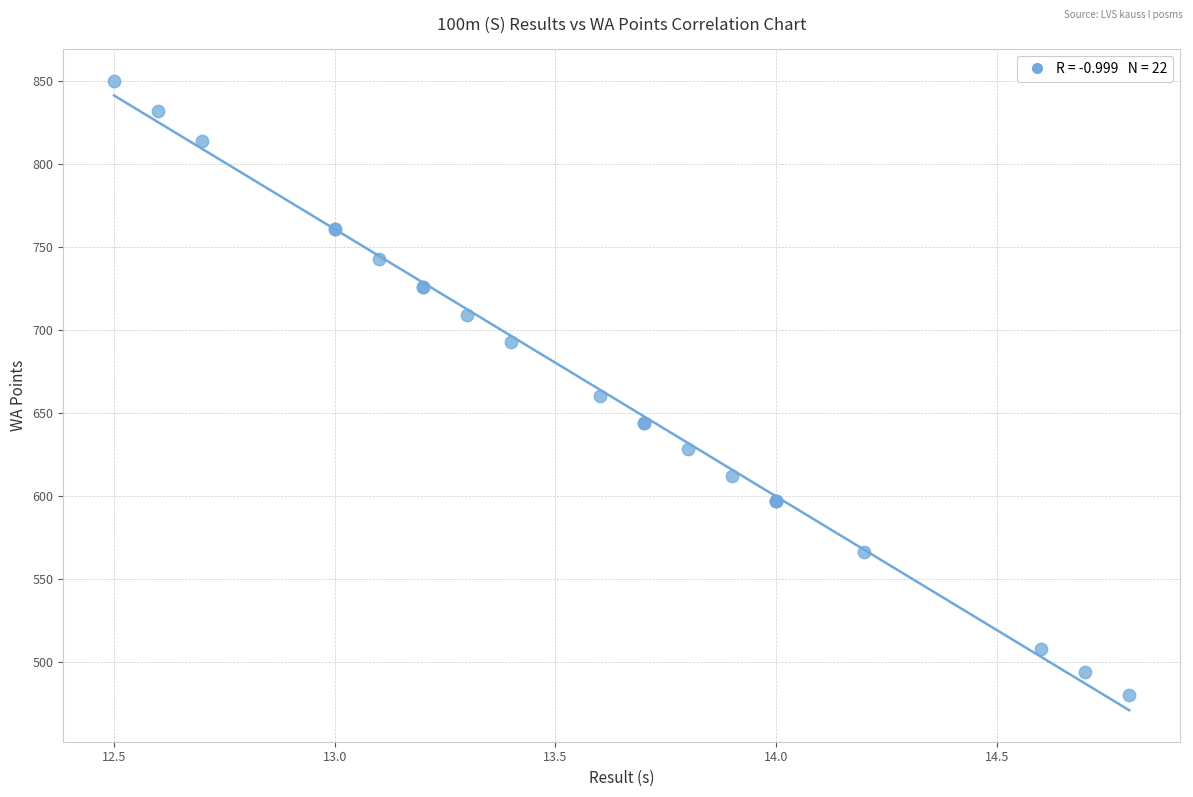

What Y value in the scatter plot is closest to 665?

660